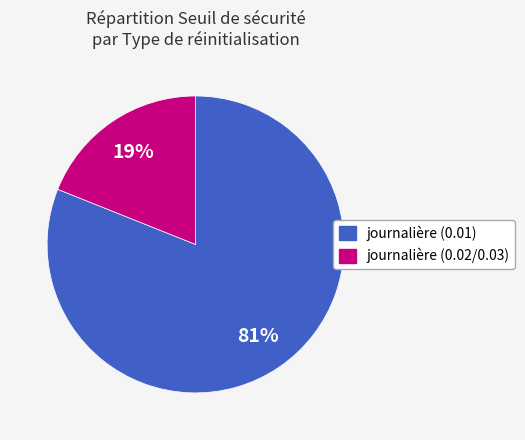

How many slices are in this pie chart?

2